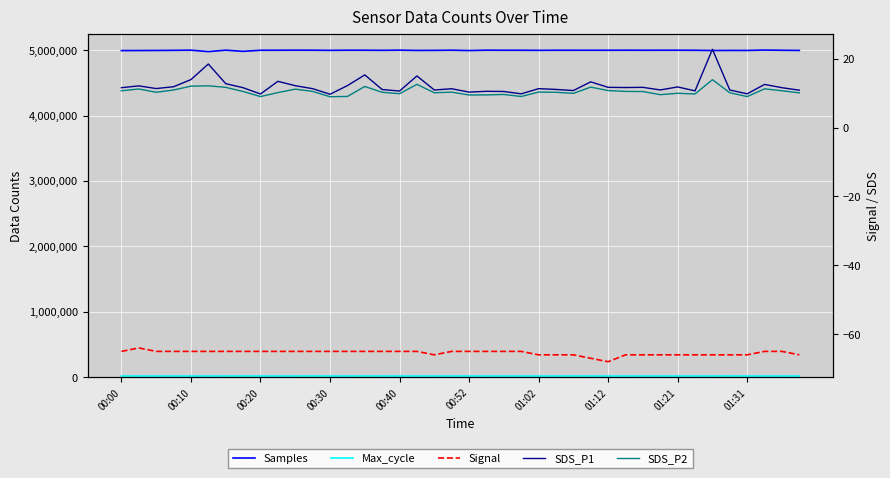

What is the difference between the Max_cycle values at 20 and 38?

143.0